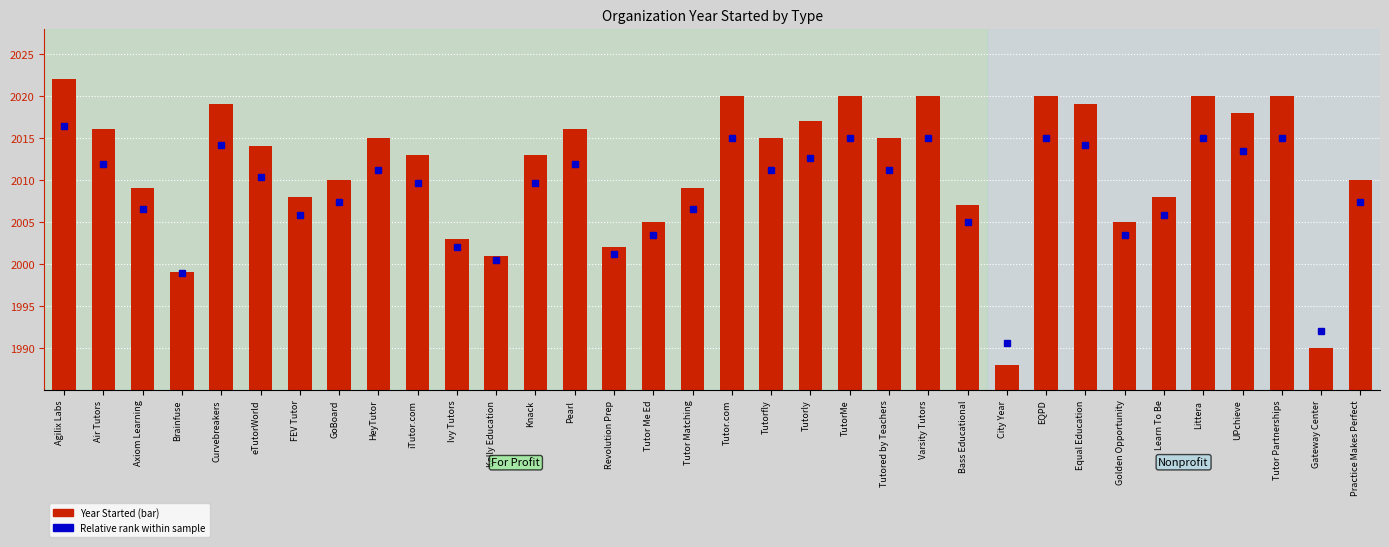

Rank the categories by value from highest to lowest.

Agilix Labs, Tutor.com, TutorMe, Varsity Tutors, EQPD, Littera, Tutor Partnerships, Curvebreakers, Equal Education, UPchieve, Tutorly, Air Tutors, Pearl, HeyTutor, Tutorfly, Tutored by Teachers, eTutorWorld, iTutor.com, Knack, GoBoard, Practice Makes Perfect, Axiom Learning, Tutor Matching, FEV Tutor, Learn To Be, Bass Educational, Tutor Me Ed, Golden Opportunity, Ivy Tutors, Revolution Prep, Kelly Education, Brainfuse, Gateway Center, City Year